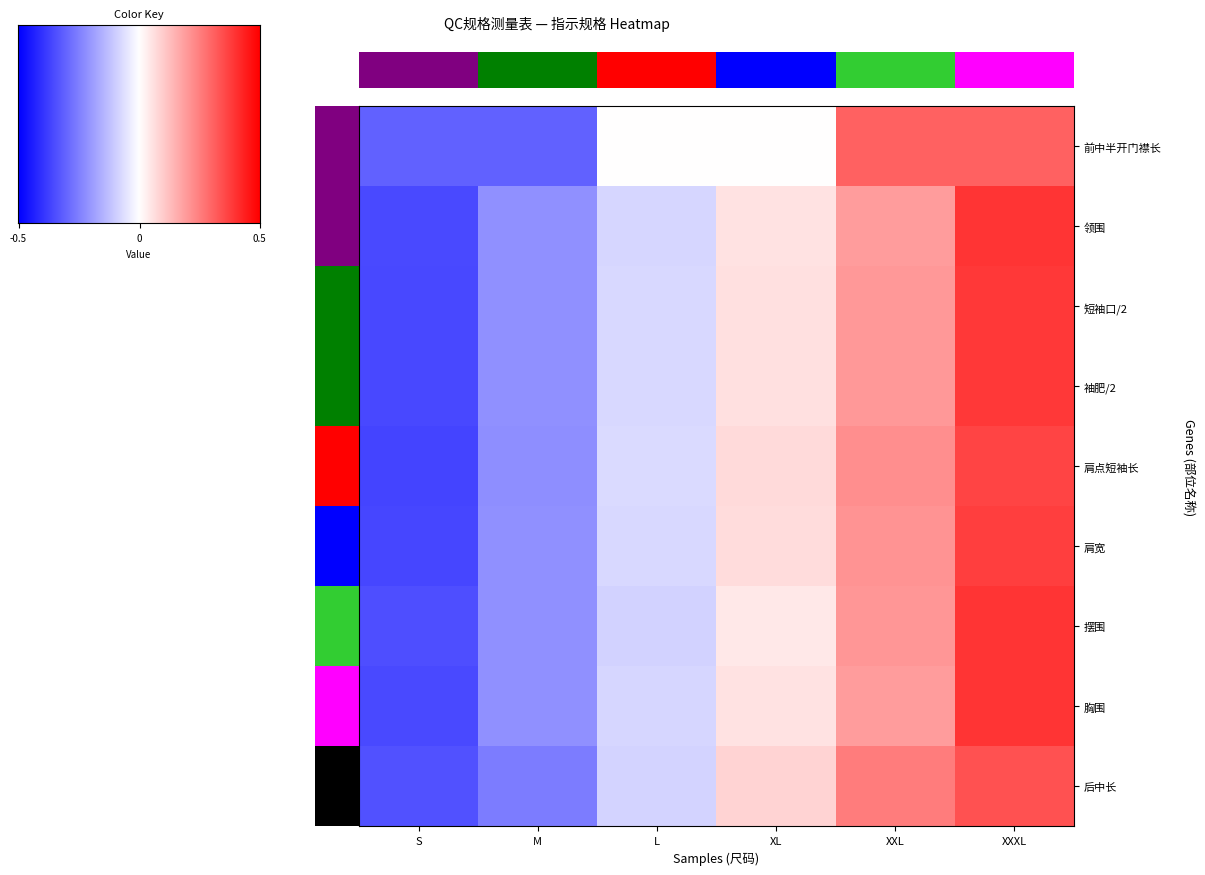

Between S and L, which series saw the biggest shift?

肩点短袖长